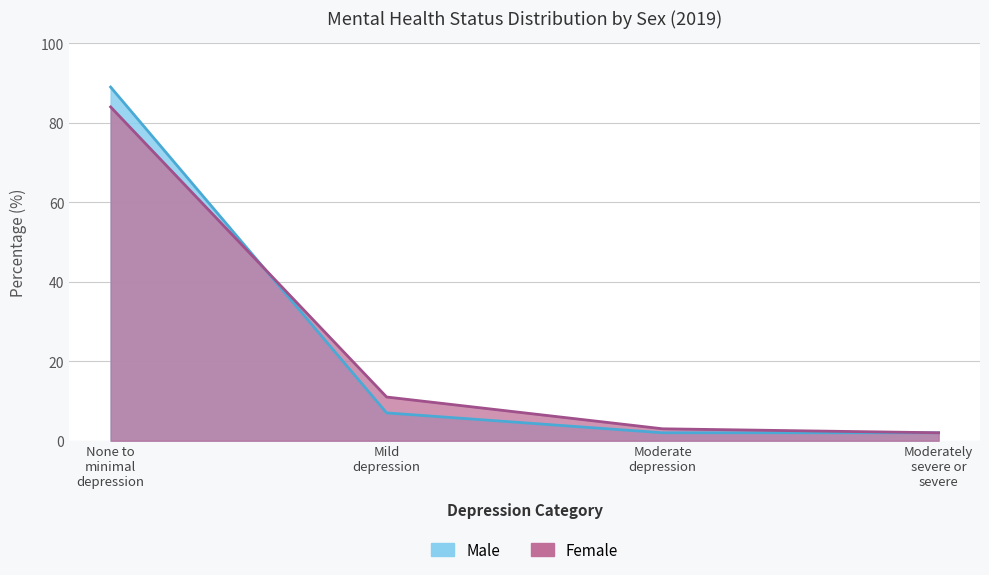

What is the label of the 4th point from the right?

None to minimal depression